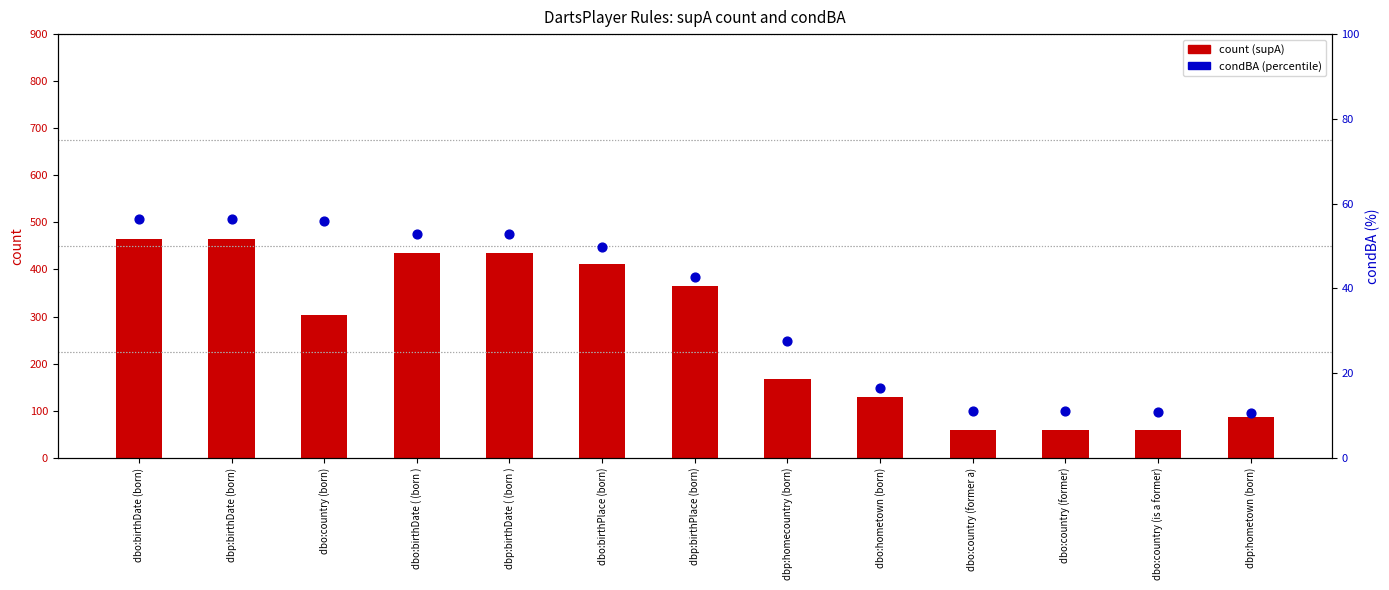

Is the value of count at dbo:birthDate (born) greater than the value of condBA (% scale) at dbo:hometown (born)?

Yes